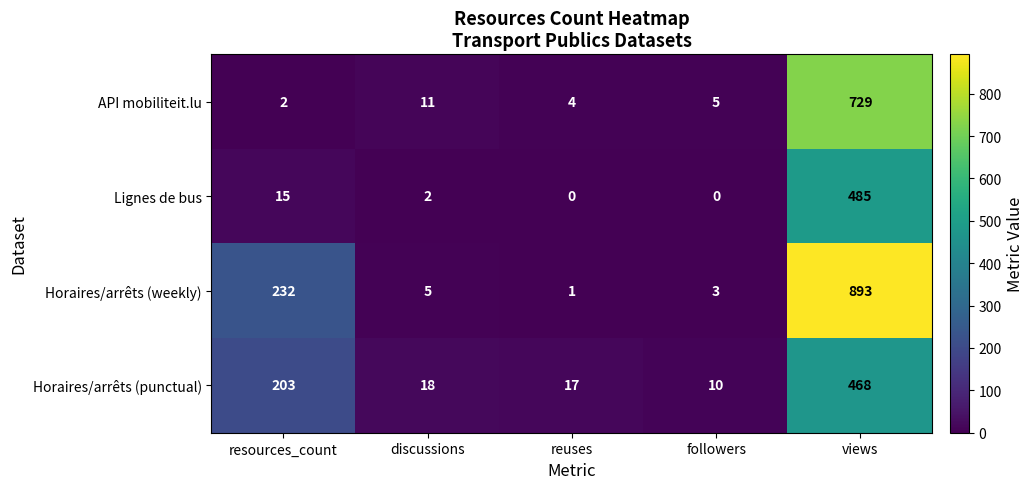

What is the sum of the Horaires/arrêts (weekly) values at followers and resources_count?

235